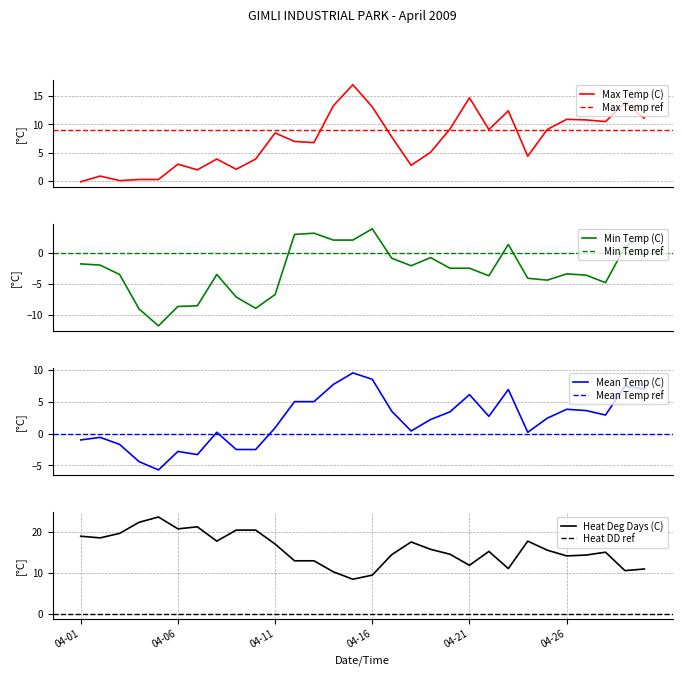

Is it true that Heat Deg Days (C) equals 17.1 at 04-11?

True